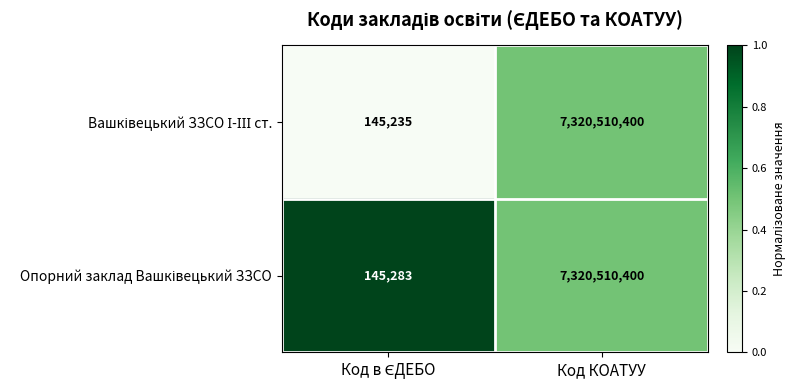

What is the maximum value shown in the chart?

7320510400